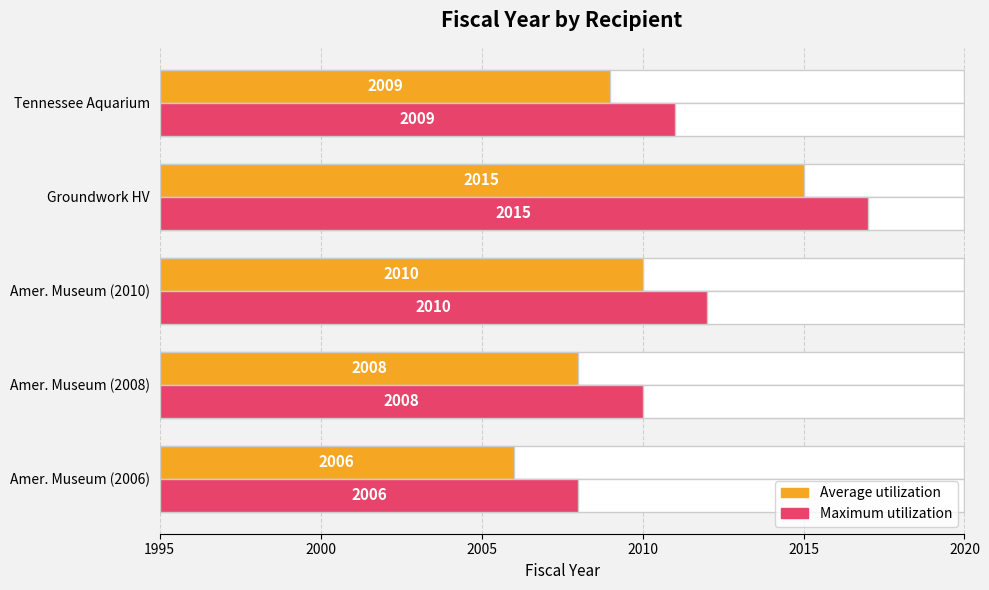

Count the Maximum utilization values in the range 15 to 17.

3